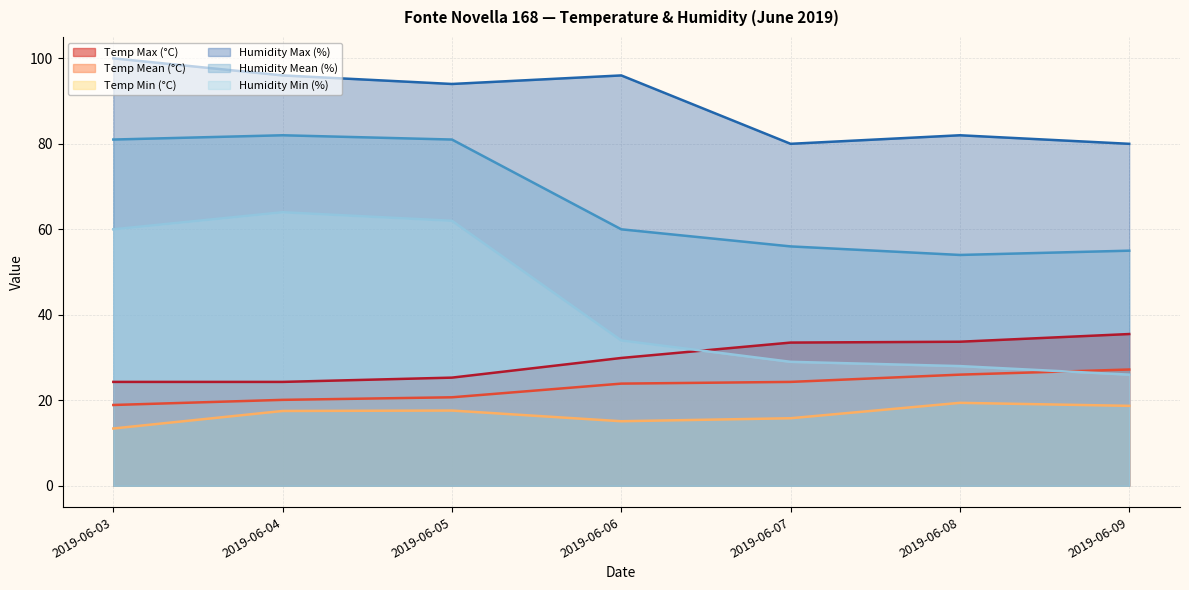

At which category is the sum across all series the highest?

2019-06-04